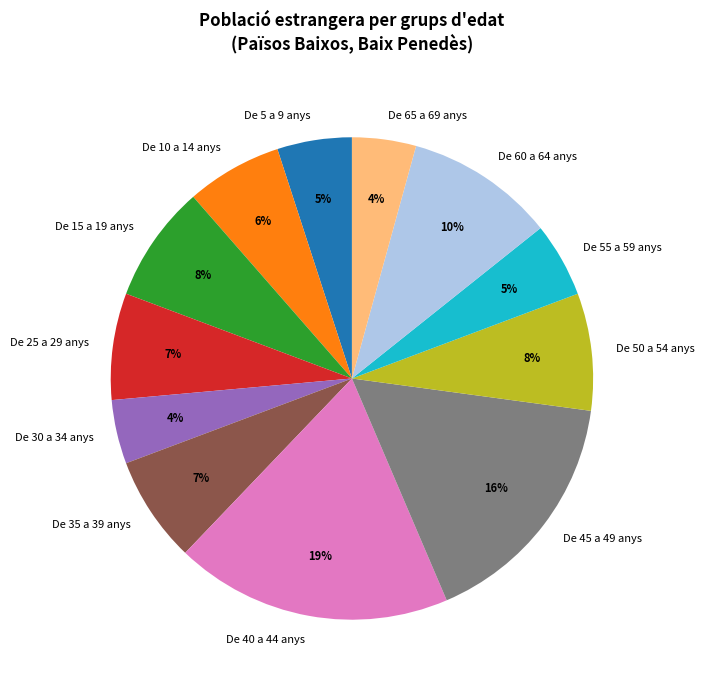

To the nearest percent, what is the combined percentage of De 65 a 69 anys and De 5 a 9 anys?

9%